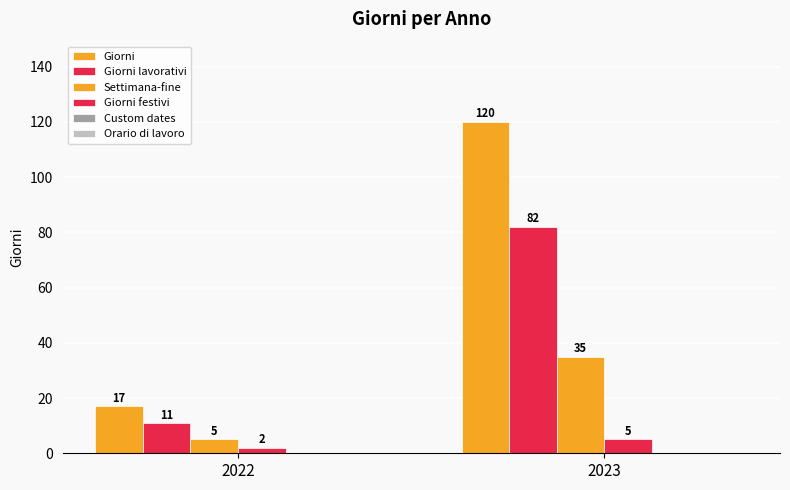

How many groups of bars are there?

2